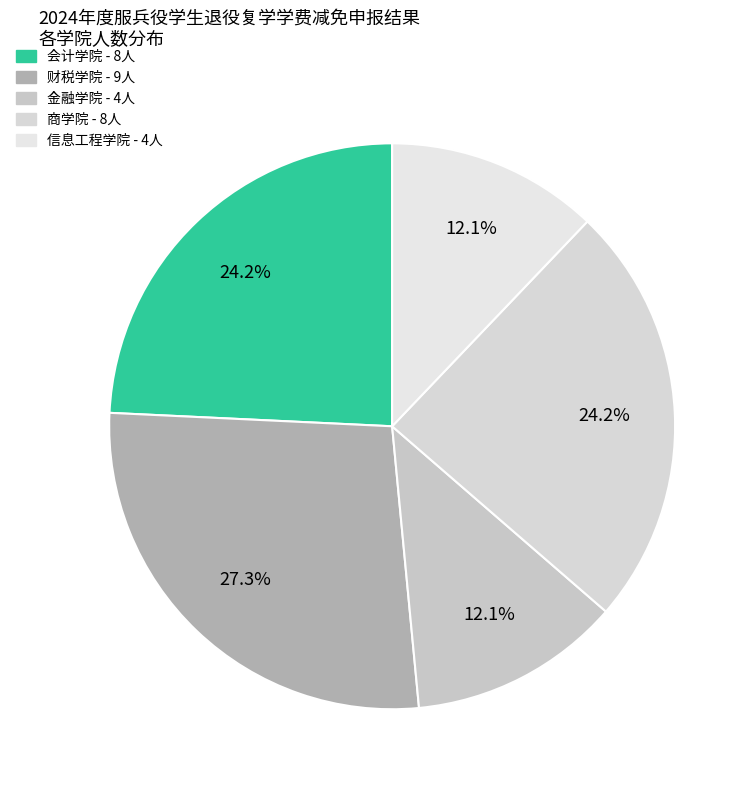

To the nearest percent, what is the average slice percentage?

20%